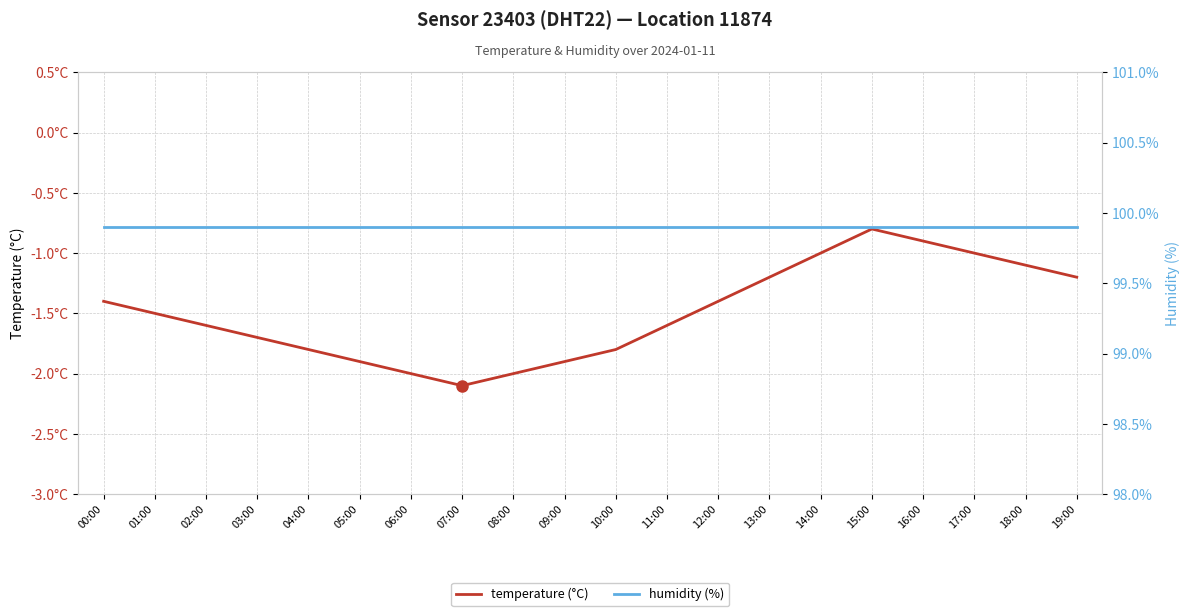

Which category has the lowest value in the temperature (°C) series?

07:00